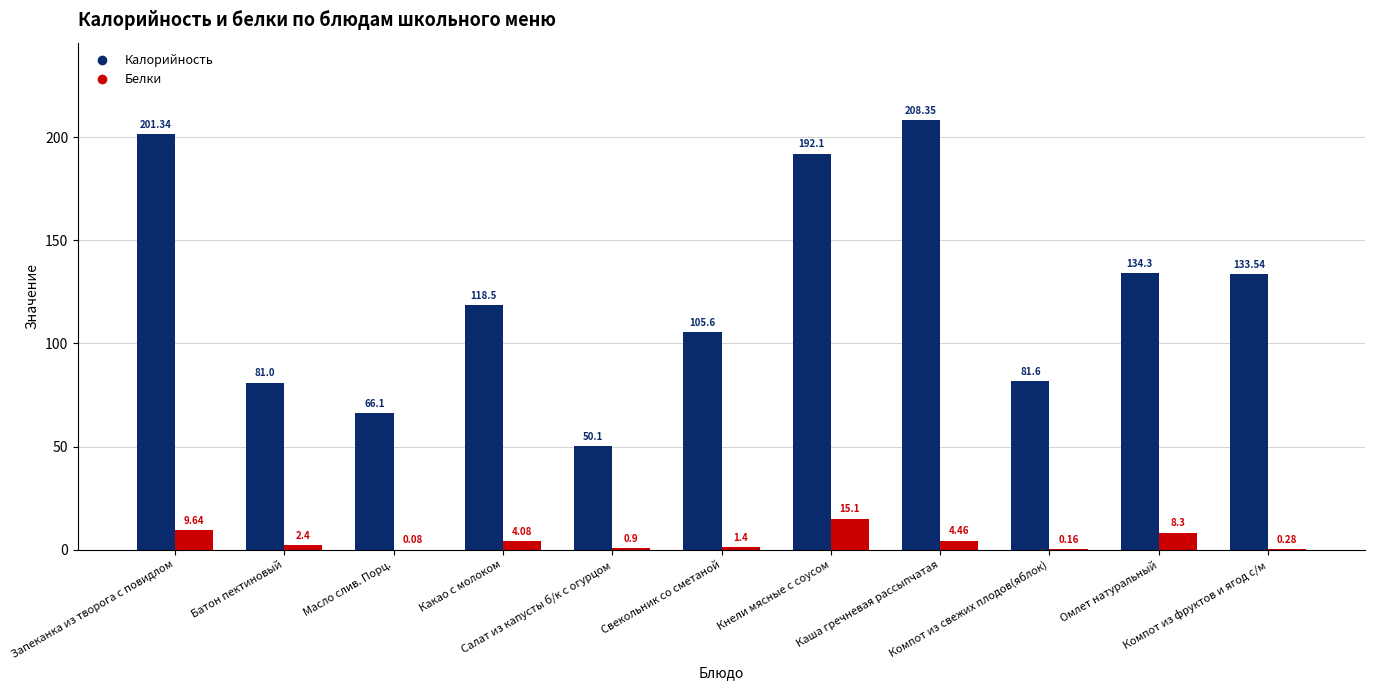

Which series has the largest total across all categories?

Калорийность